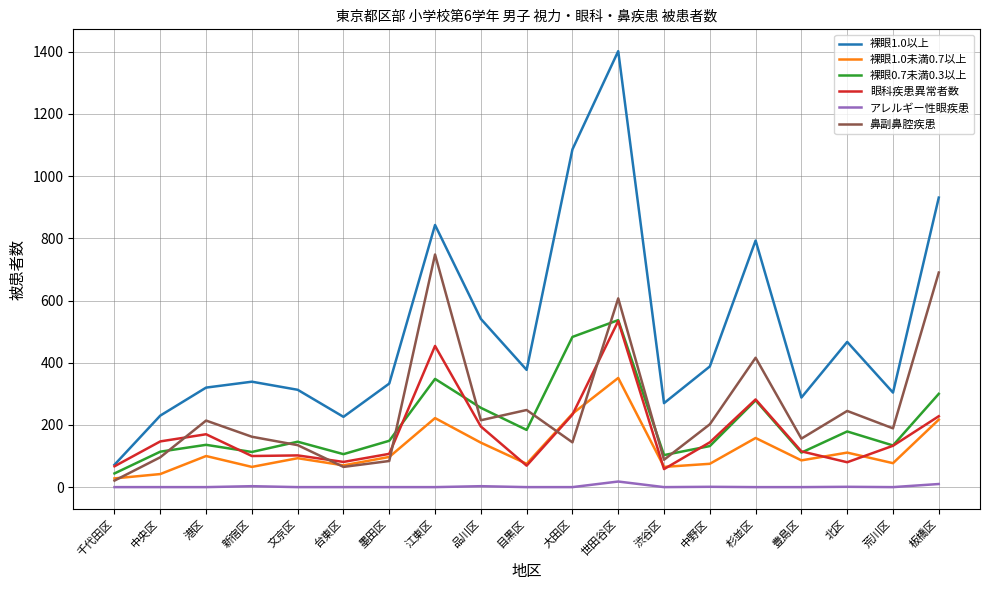

What is the lowest value of the 眼科疾患異常者数 series?

58